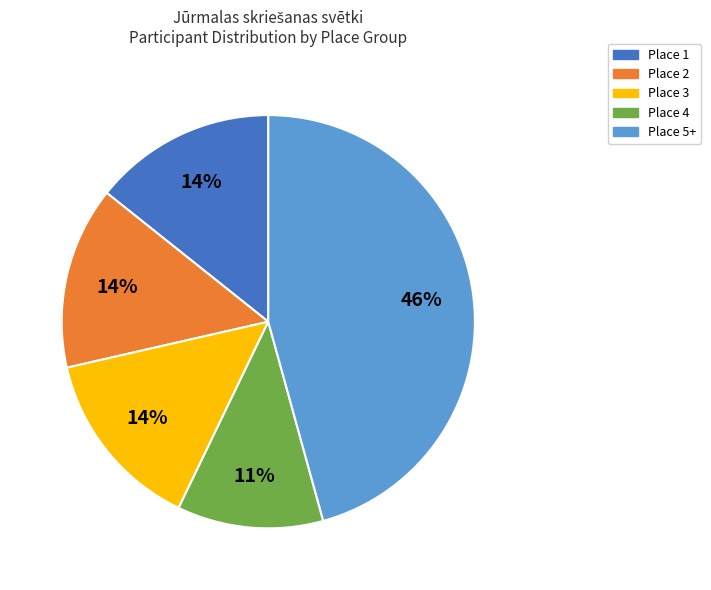

How many slices are in this pie chart?

5